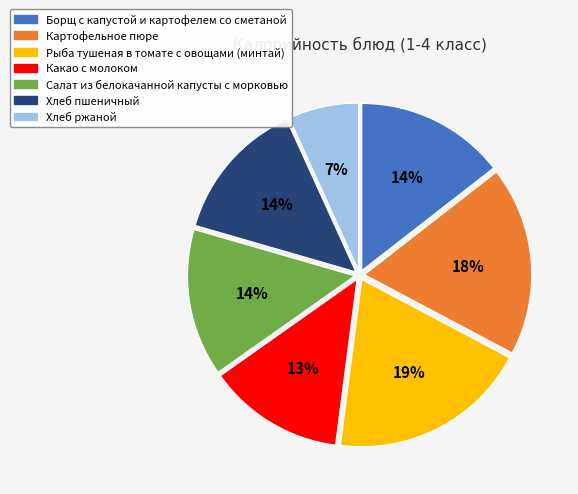

To the nearest percent, what is the combined percentage of Хлеб пшеничный and Борщ с капустой и картофелем со сметаной?

28%